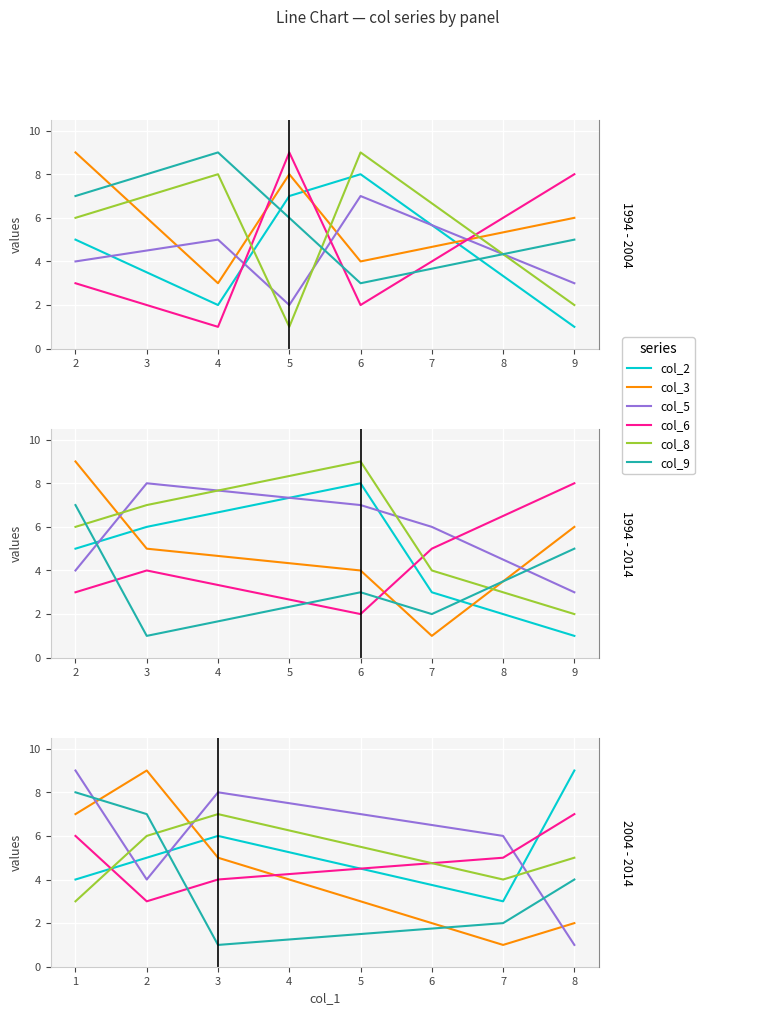

True or false: col_2 has more than 2 points higher than both neighbors.

False